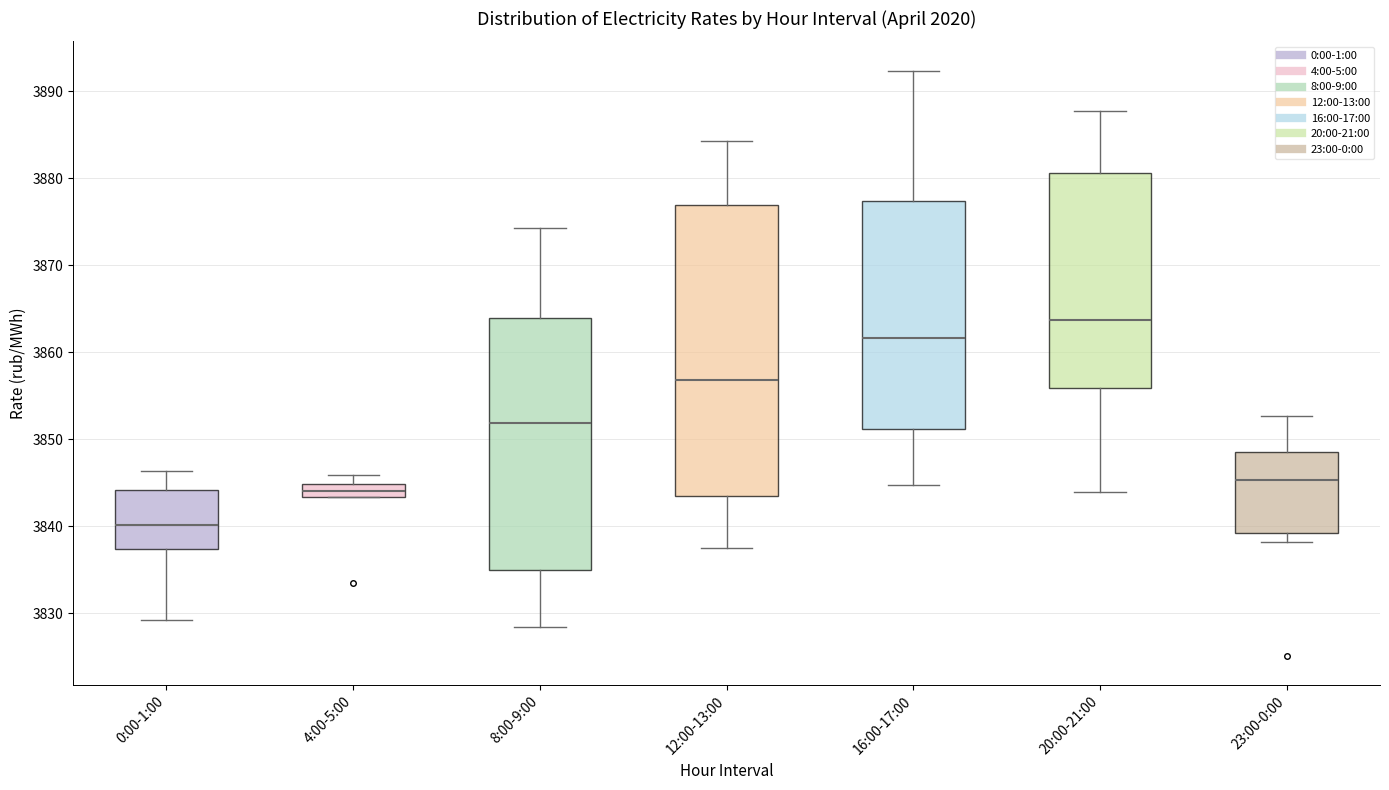

Comparing the boxes themselves (not the whiskers), which one is the tallest?

12:00-13:00